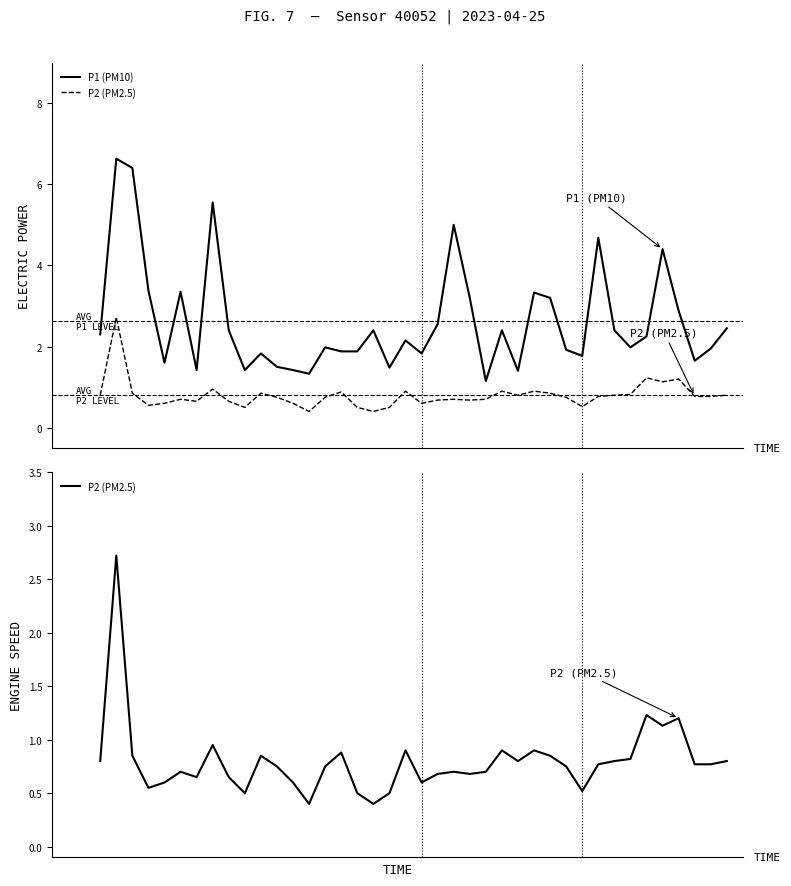

At which category does P2 (PM2.5) reach its first local valley?

3